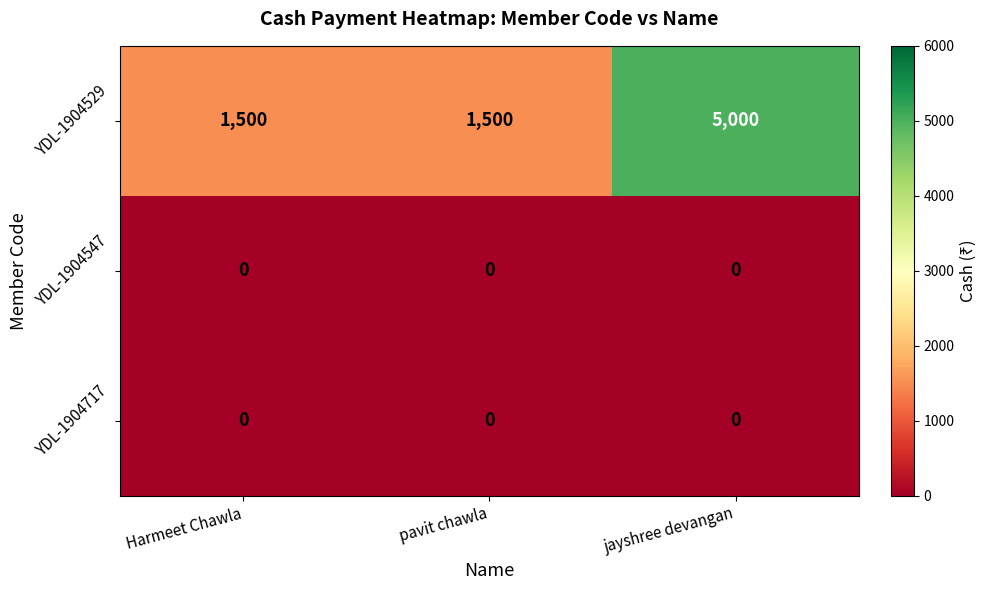

Is the value of YDL-1904547 at pavit chawla greater than the value of YDL-1904717 at pavit chawla?

No